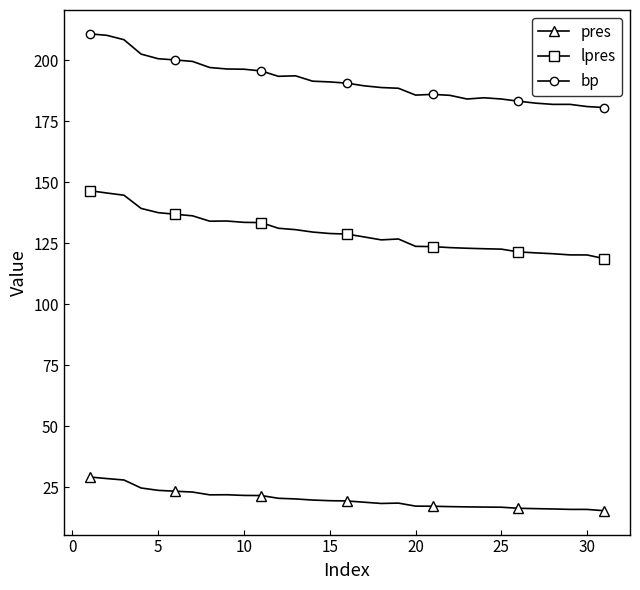

What is the difference between the maximum and minimum values in the lpres series?

27.9